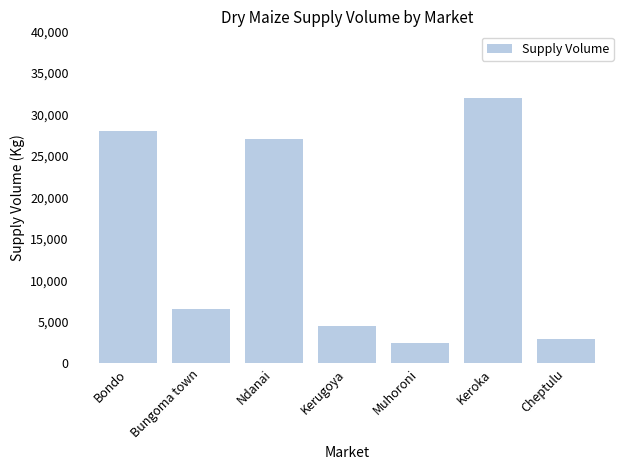

Are the bars grouped side by side (vs. stacked)?

No